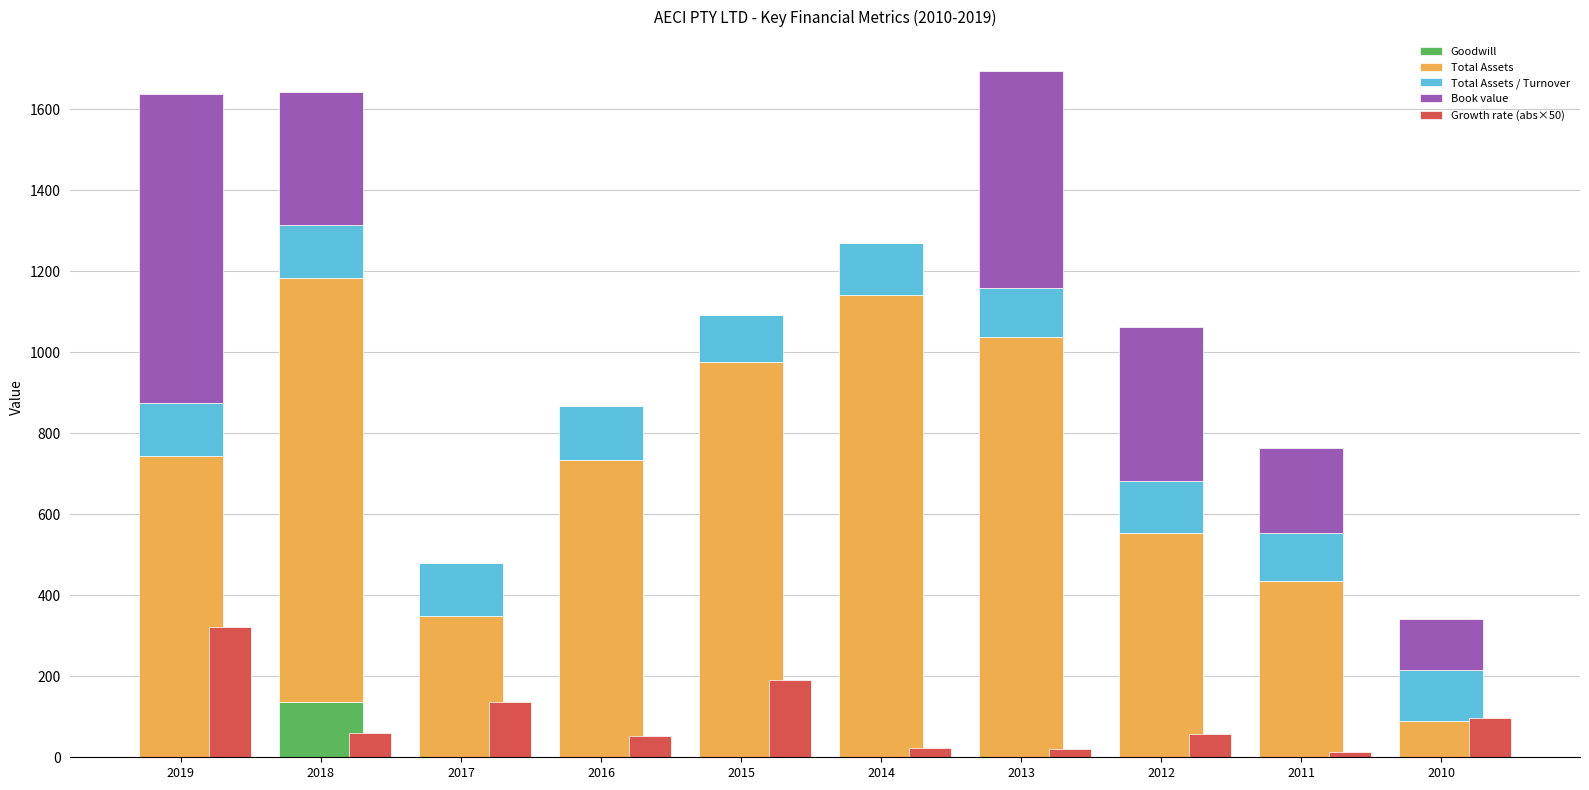

Which series changed the most between 2017 and 2013?

Total Assets